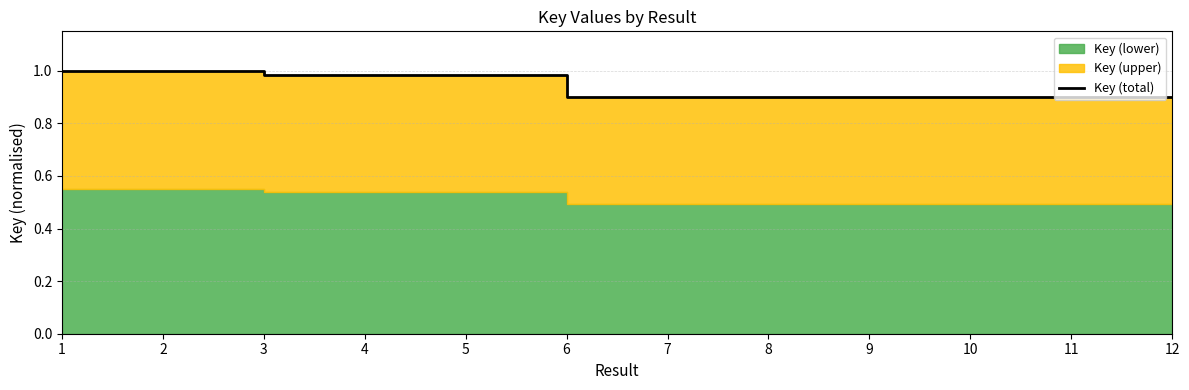

What is the average value?

0.9